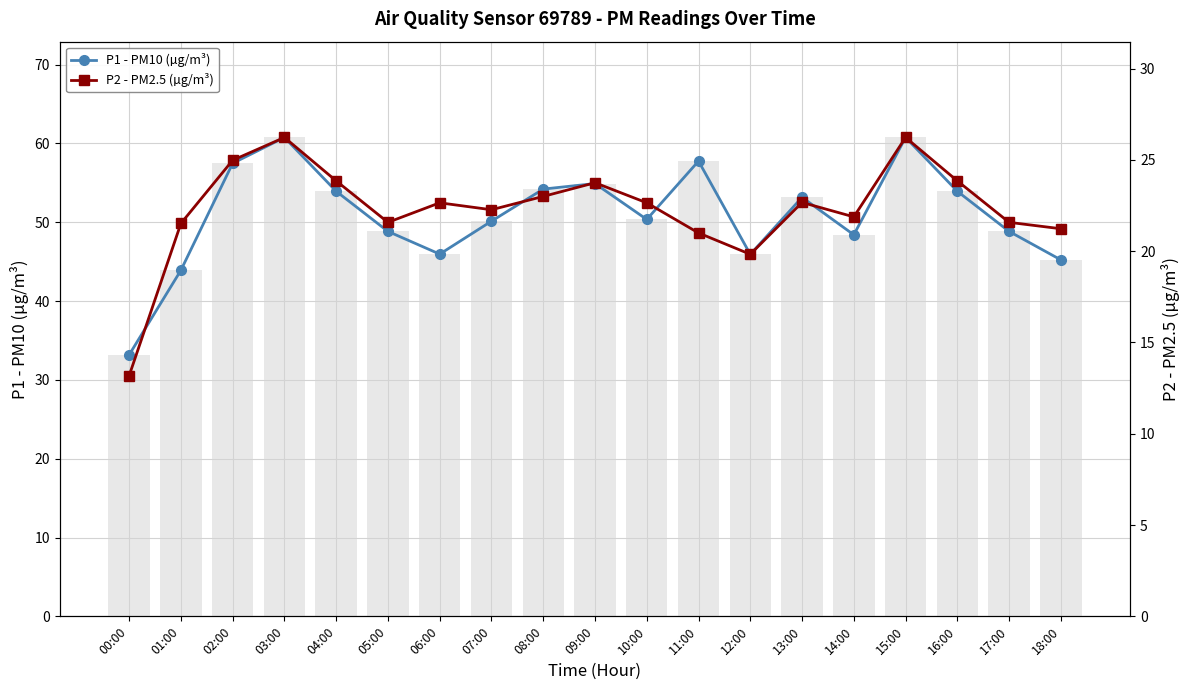

What is the difference between the maximum and second lowest values in the P1 - PM10 (µg/m³) series?

16.9